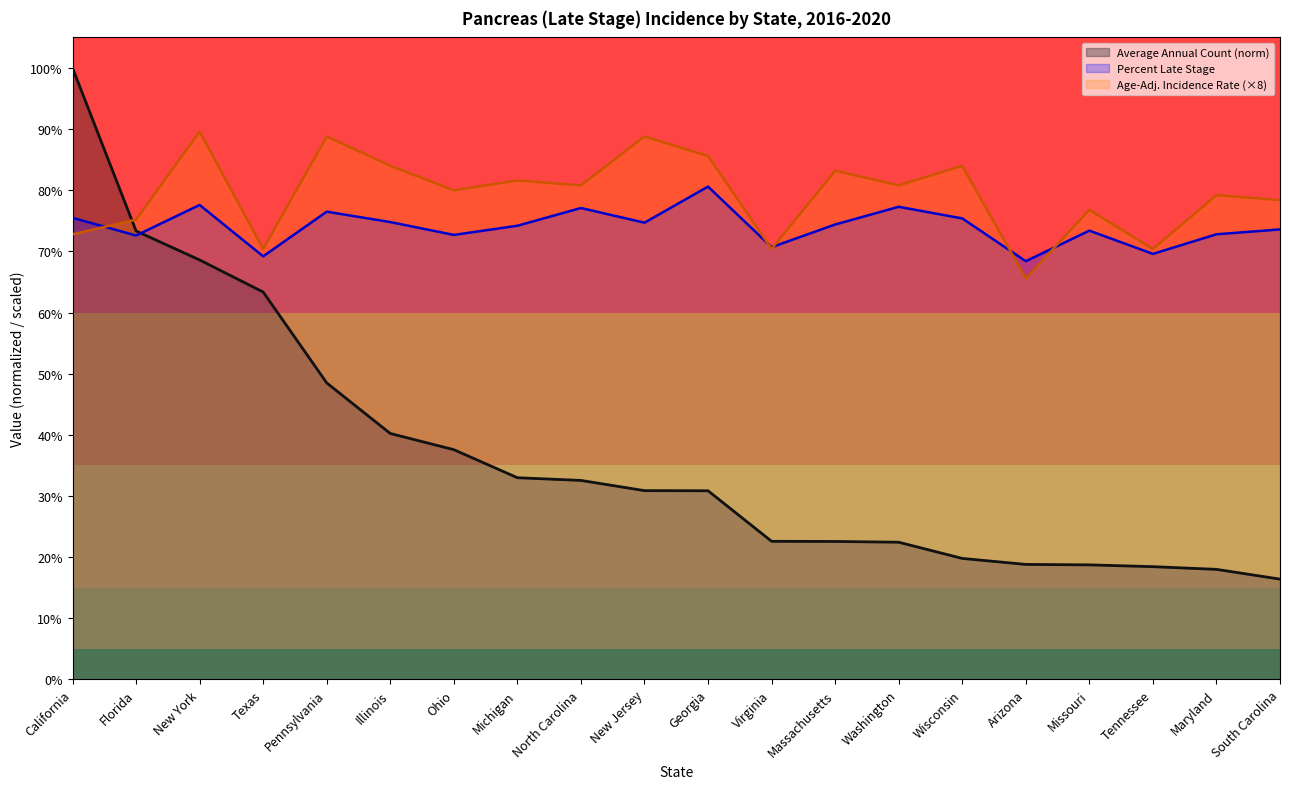

What is the approximate value of Percent of Cases with Late Stage at Florida?

72.6